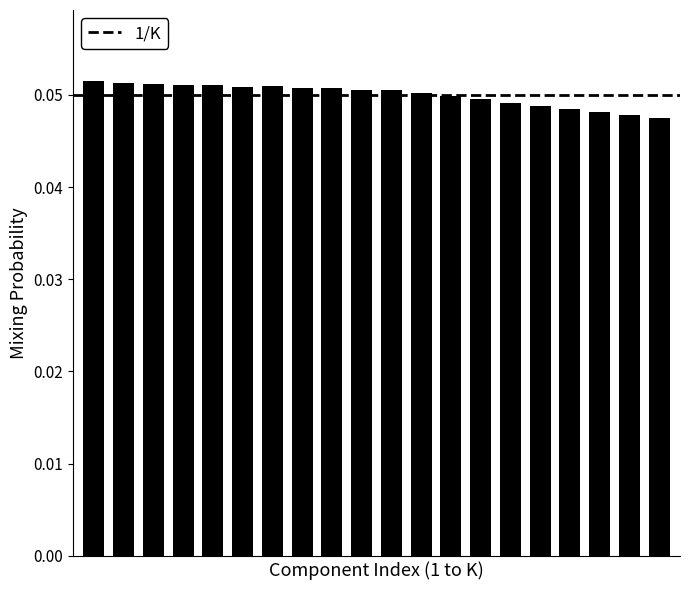

Count the values in the range 0 to 1.

20